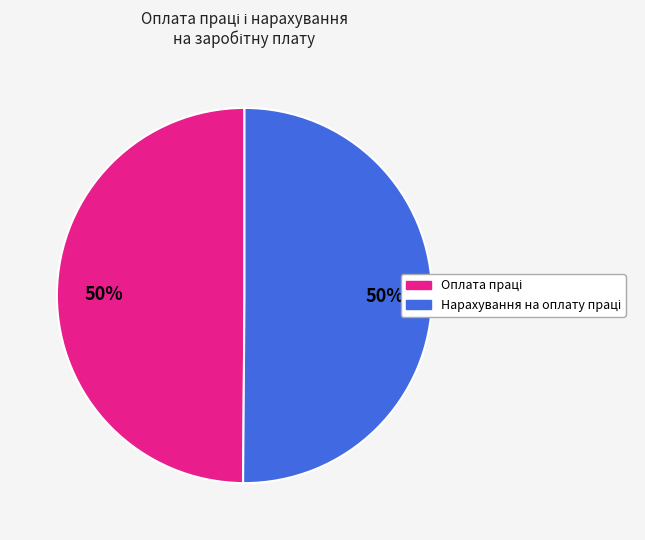

To the nearest percent, what is the average slice percentage?

50%